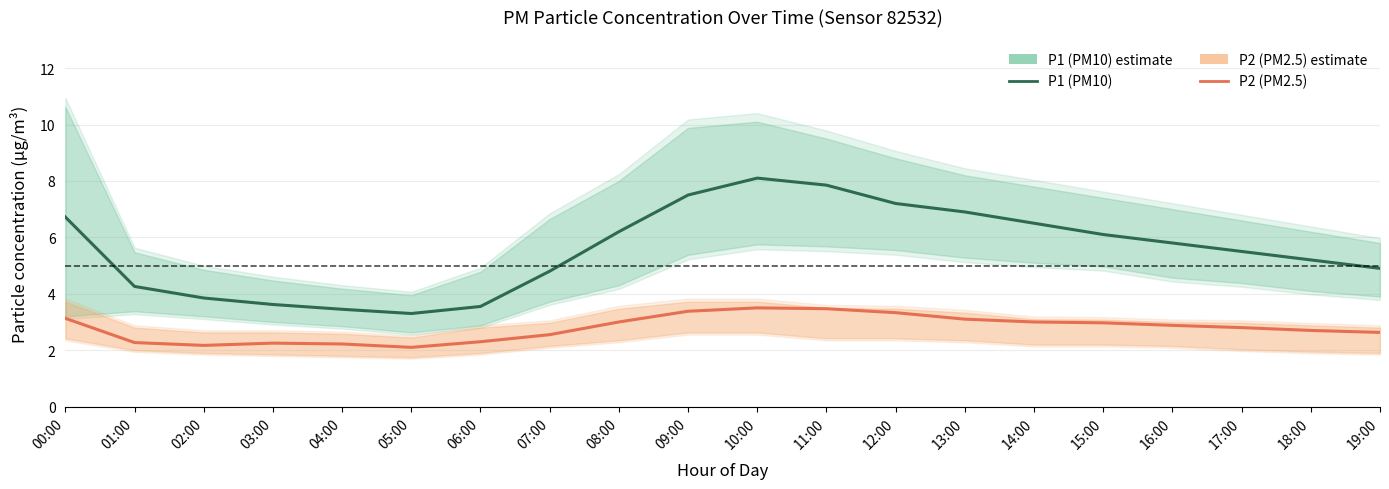

Which category has the lowest value across all series?

05:00